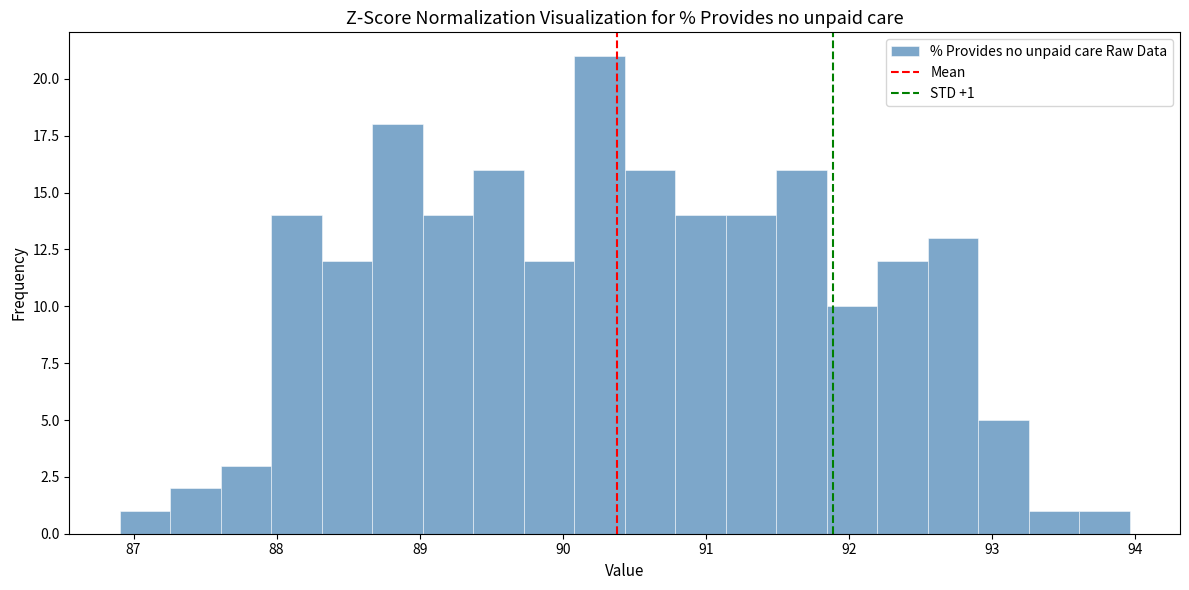

Read against the x-axis, roughly where is the centre of the tallest bar?

90.3